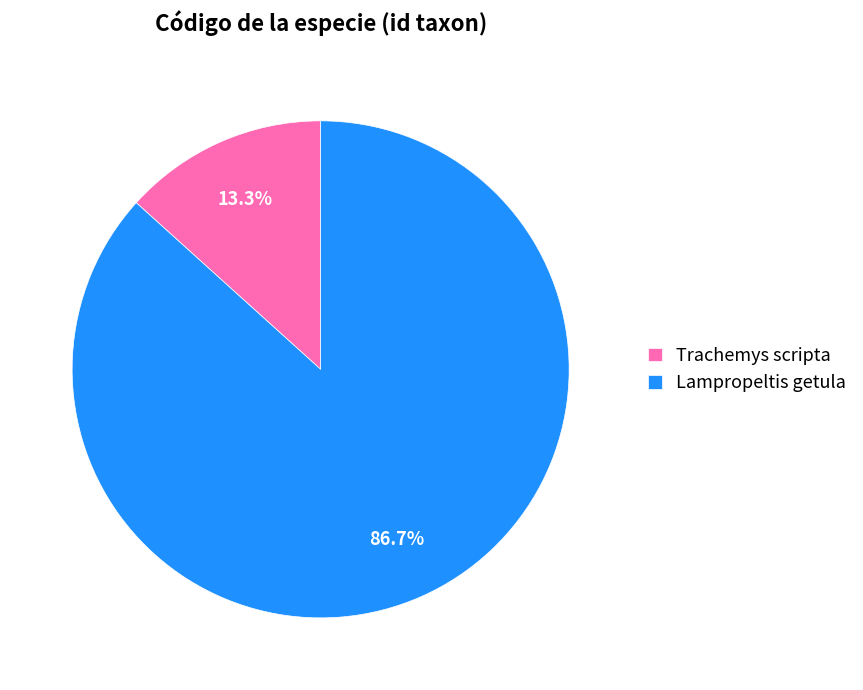

Is the sum of Lampropeltis getula and Trachemys scripta greater than half?

Yes